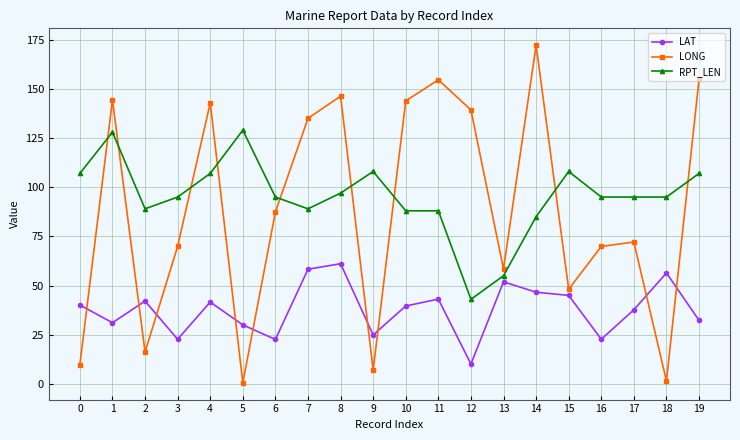

What is the value of the RPT_LEN point at the 9th from the left?

97.0